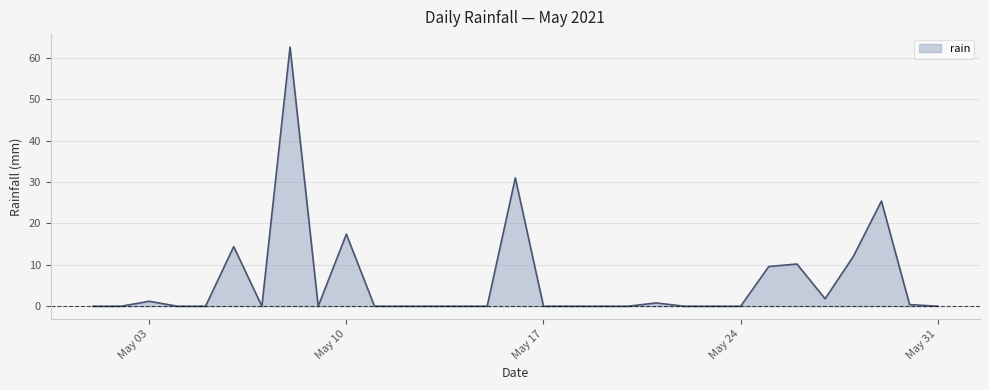

What is the greatest value displayed?

62.6